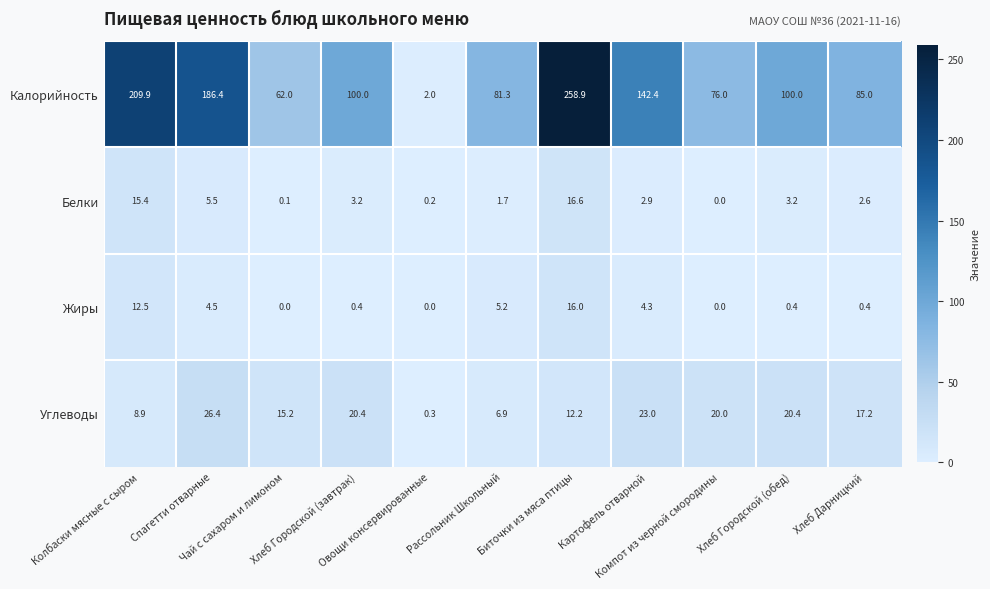

What is the difference between the maximum and minimum values in the Калорийность series?

256.9